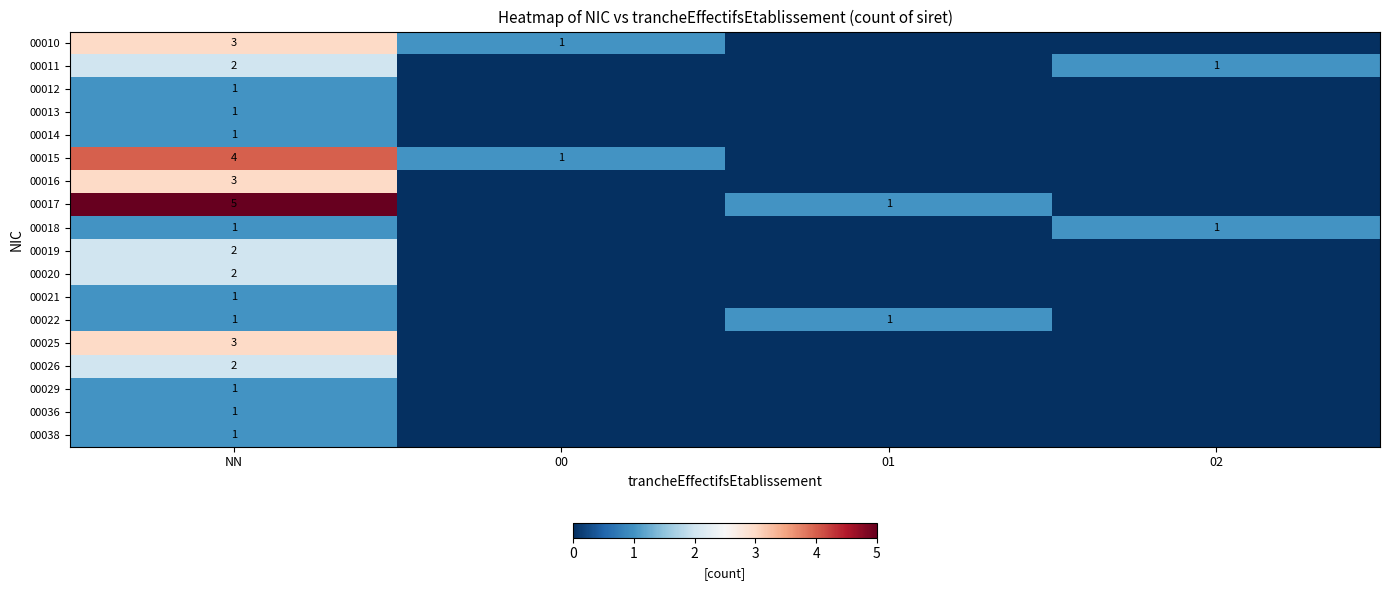

Is it true that 00010 equals 0 at 00?

False